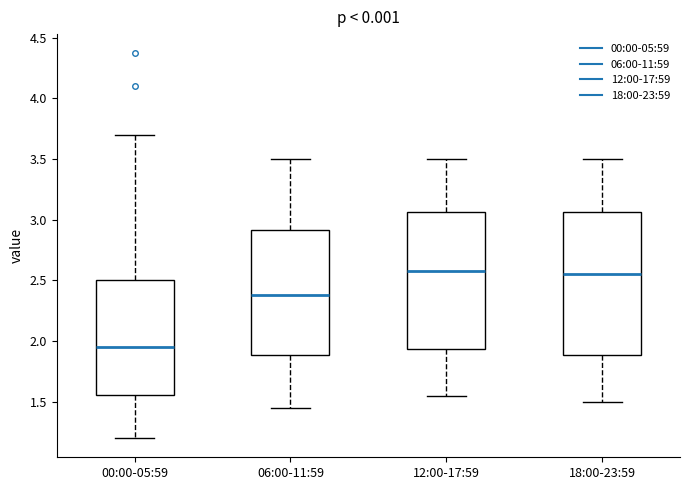

Where does the upper whisker of the box for 18:00-23:59 end on the y-axis? The values are not printed on the chart, so give them approximately, as read against the axis.

3.50